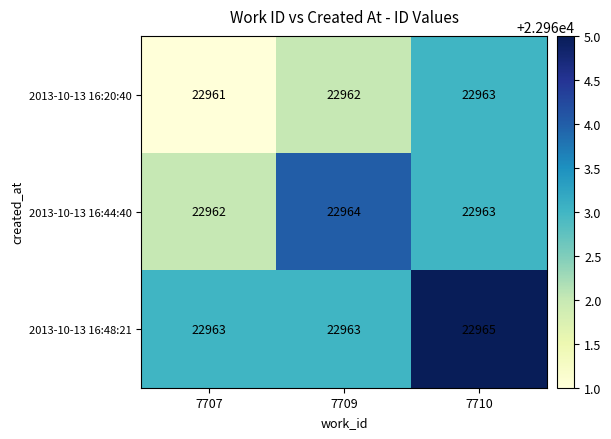

Which category has the lowest value across all series?

7707